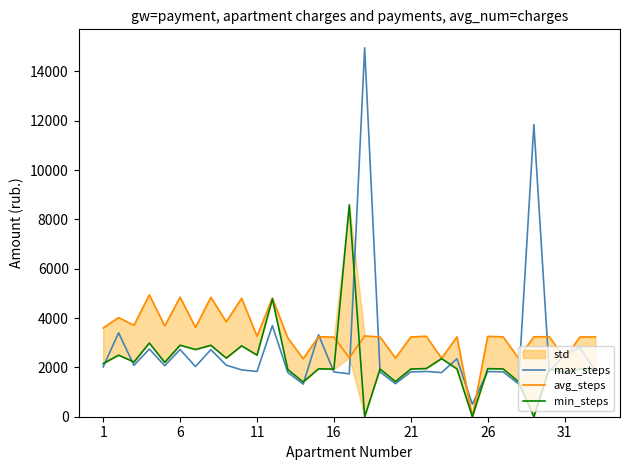

The max_steps series shows 918.7 at 11. True or false?

False